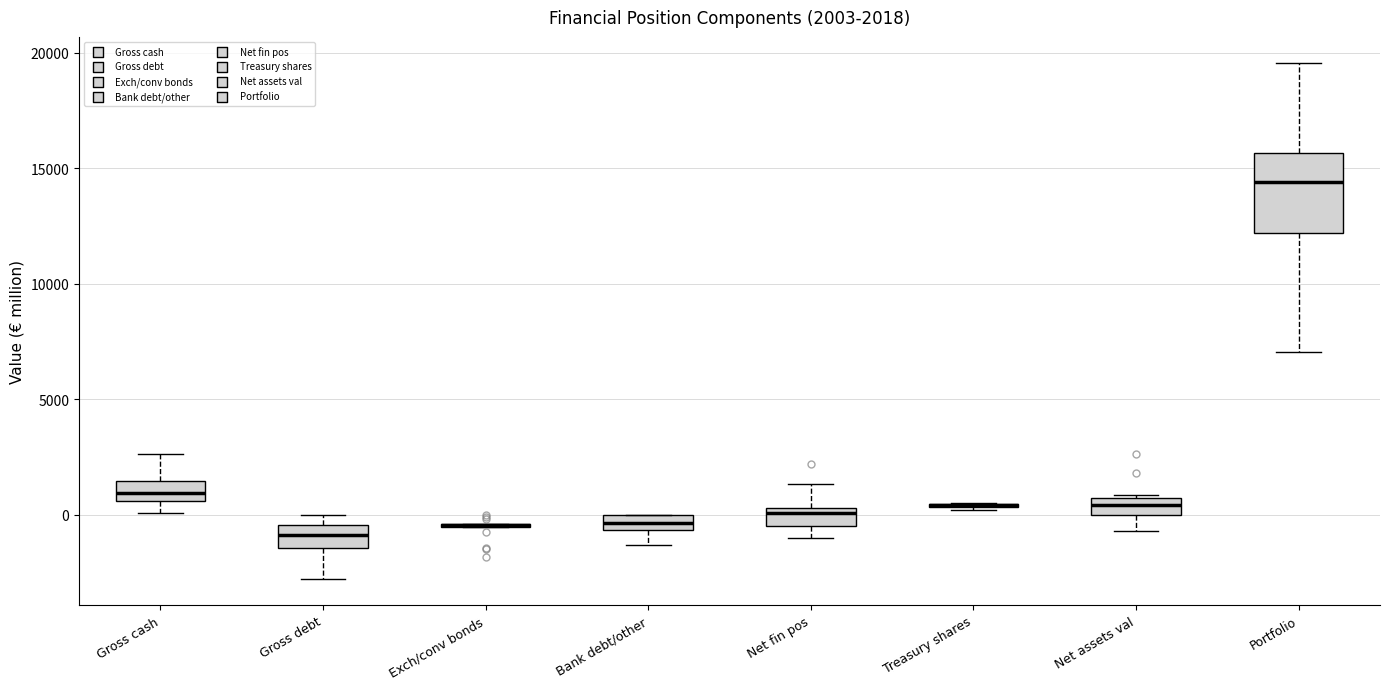

Which box is the tallest, from its lower edge to its upper edge?

Portfolio